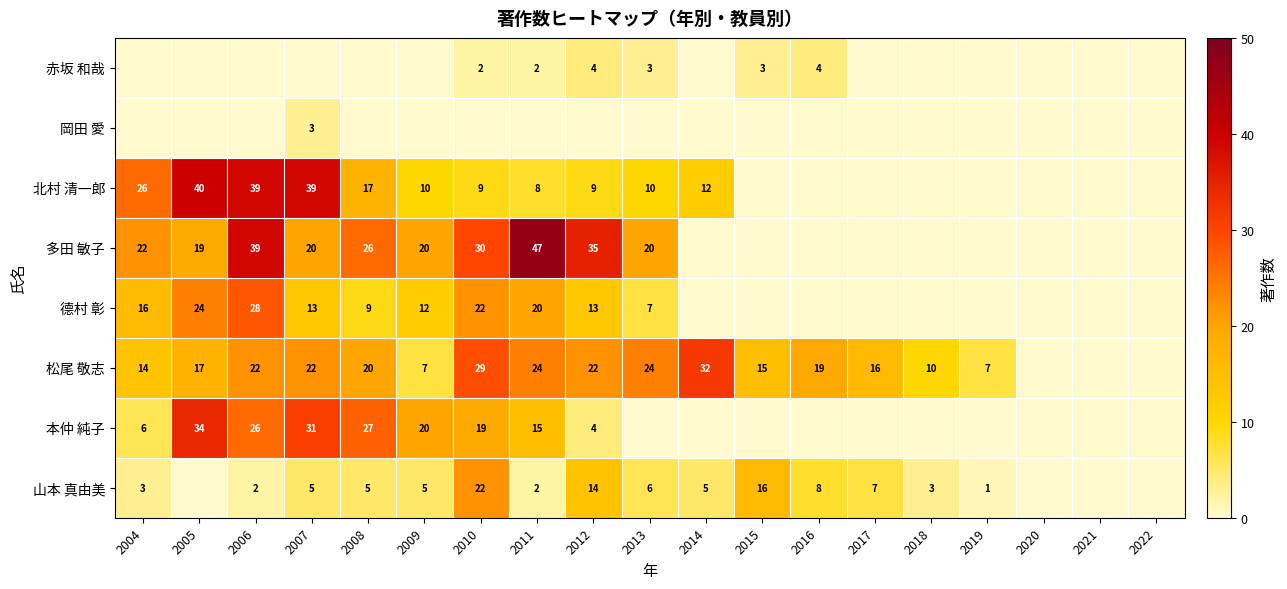

What is the difference between the maximum and minimum values in the 山本 真由美 series?

22